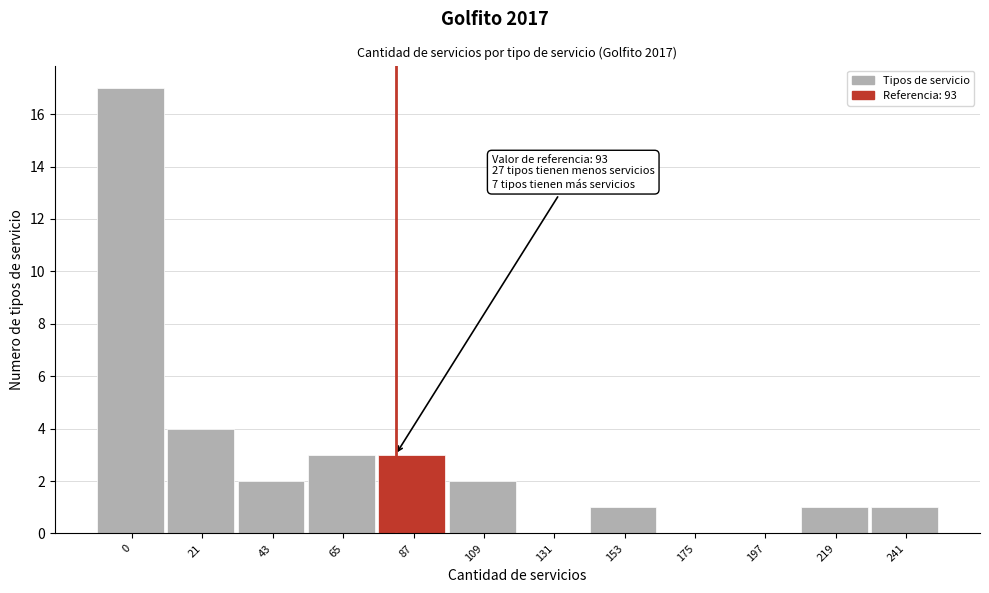

Reading left to right, transcribe all the data shown in this chart.

0=17	21=4	43=2	65=3	87=3	109=2	131=0	153=1	175=0	197=0	219=1	241=1